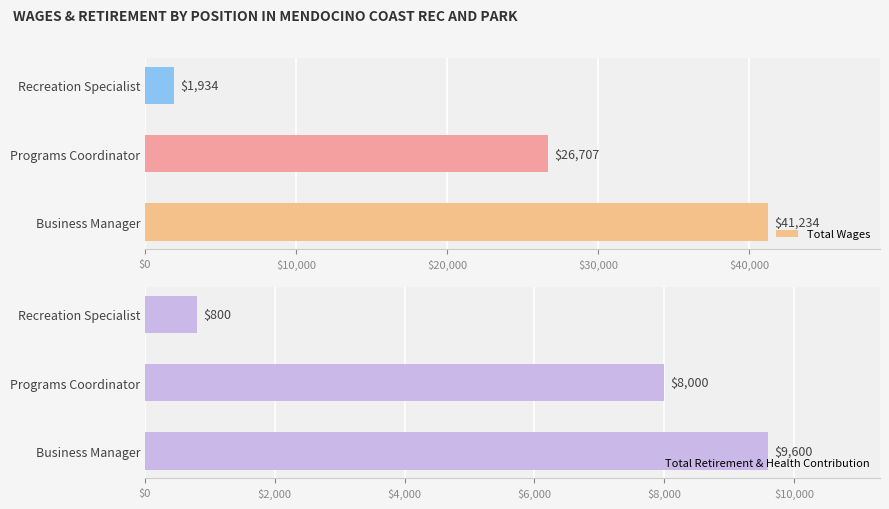

The value of Total Wages at Programs Coordinator is 14480. True or false?

False